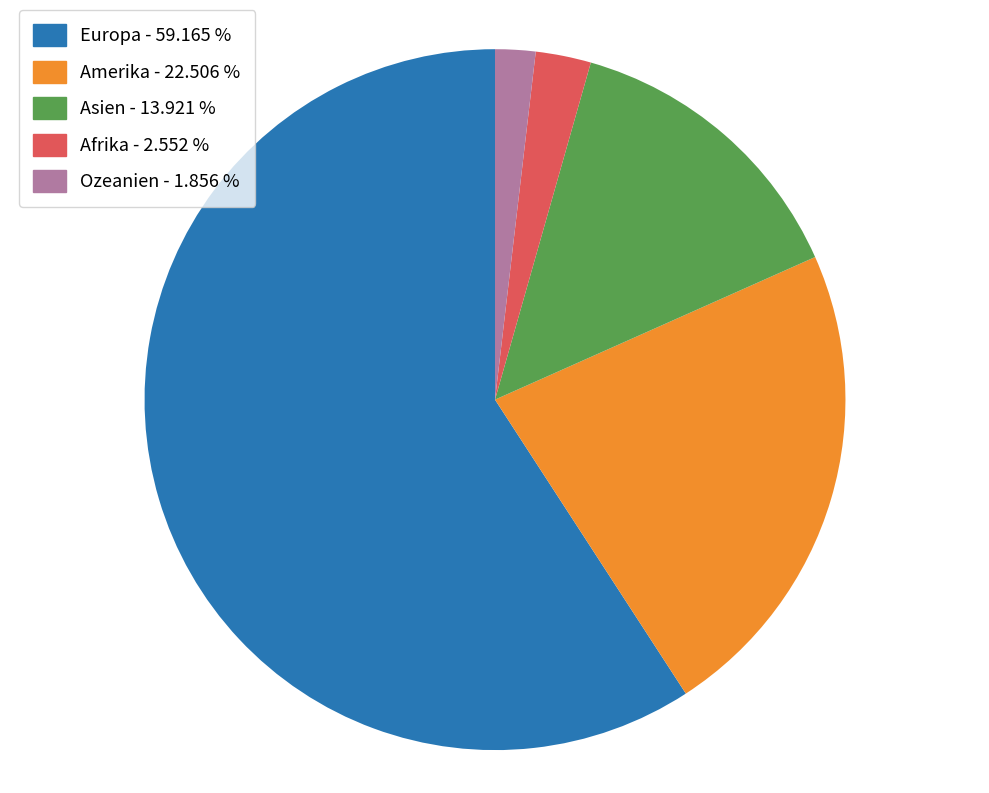

Count the number of slices in the pie.

5